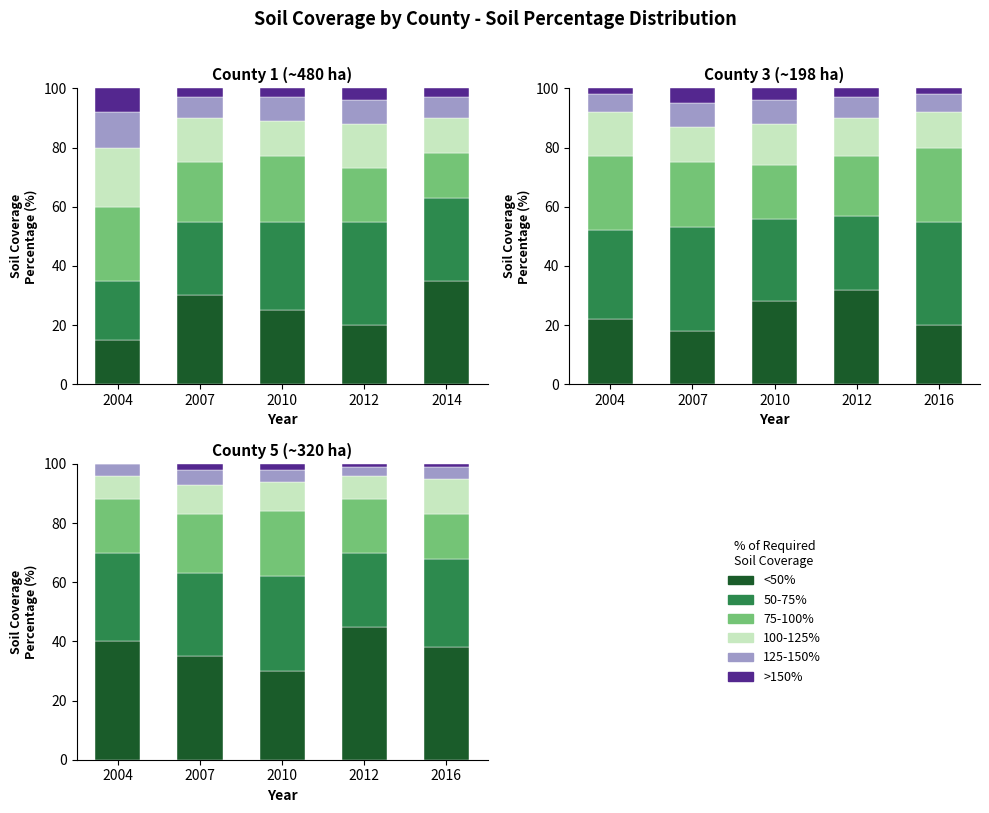

The <50% series shows 46 at 2007. True or false?

False